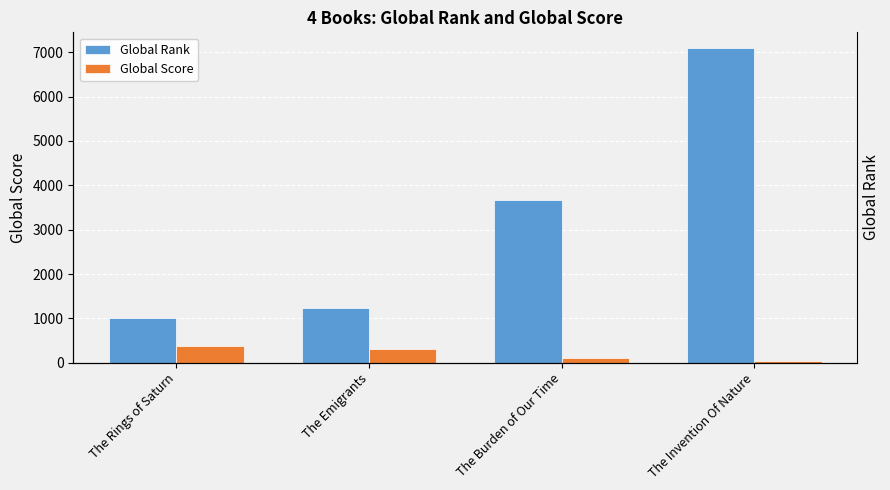

Is it true that Global Rank equals 1004 at The Rings of Saturn?

True